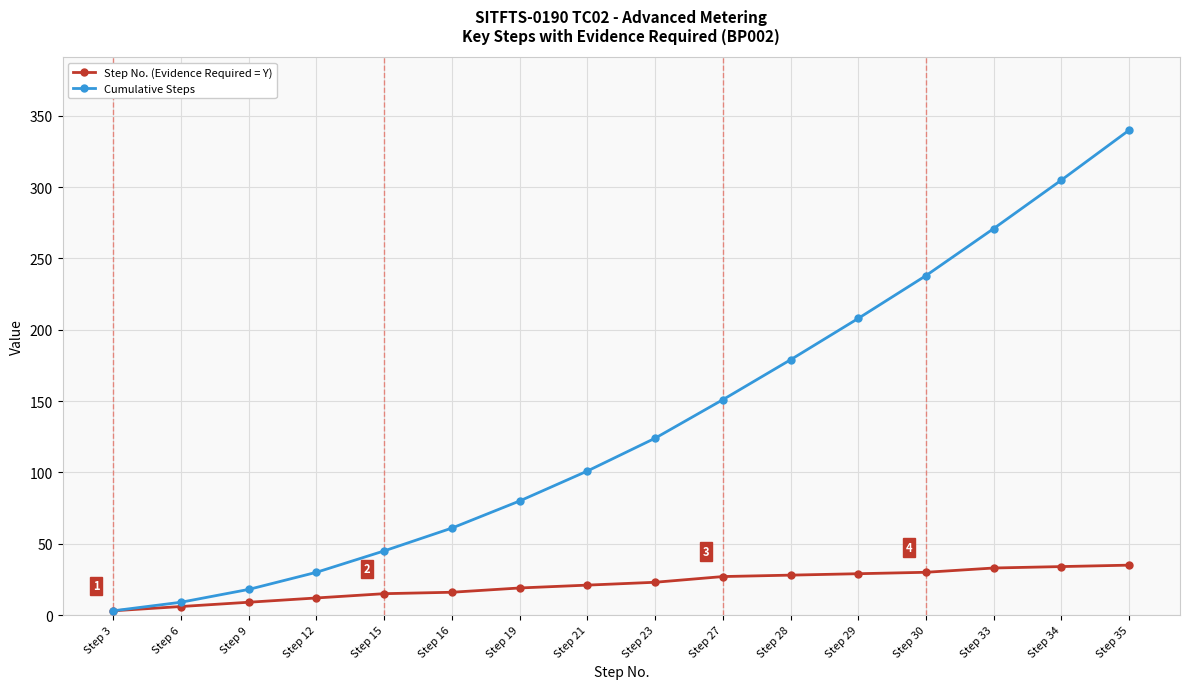

What is the value of the Cumulative Steps point at the 16th from the left?

340